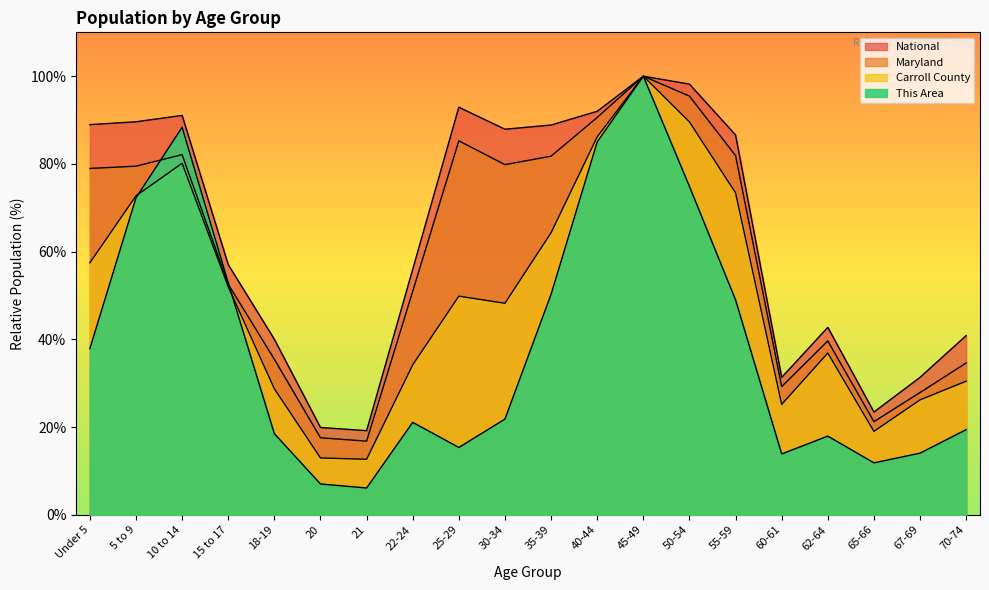

In Carroll County, how many points are lower than both neighbors (excluding endpoints)?

4